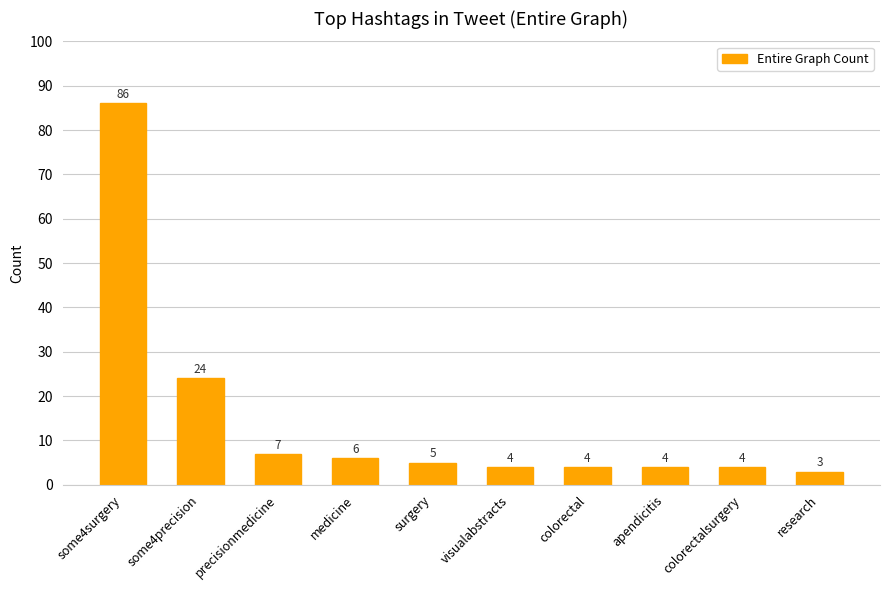

How many series are shown in this chart?

1